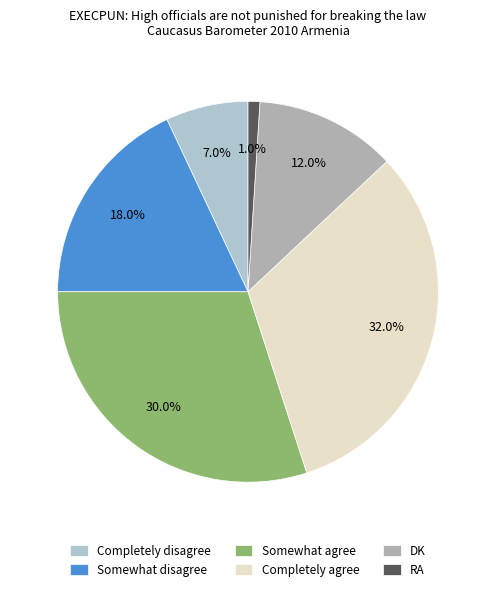

To the nearest percent, what percentage of the pie is DK?

12%